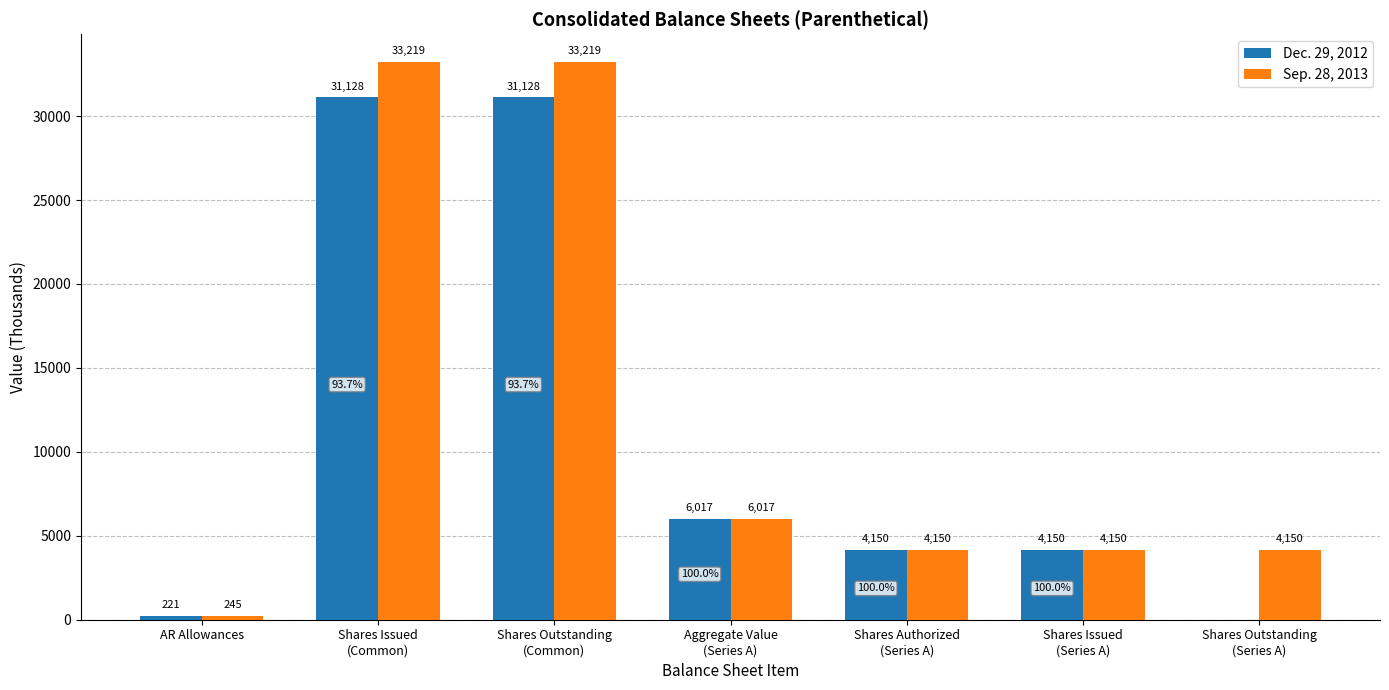

What is the maximum value shown in the chart?

33219